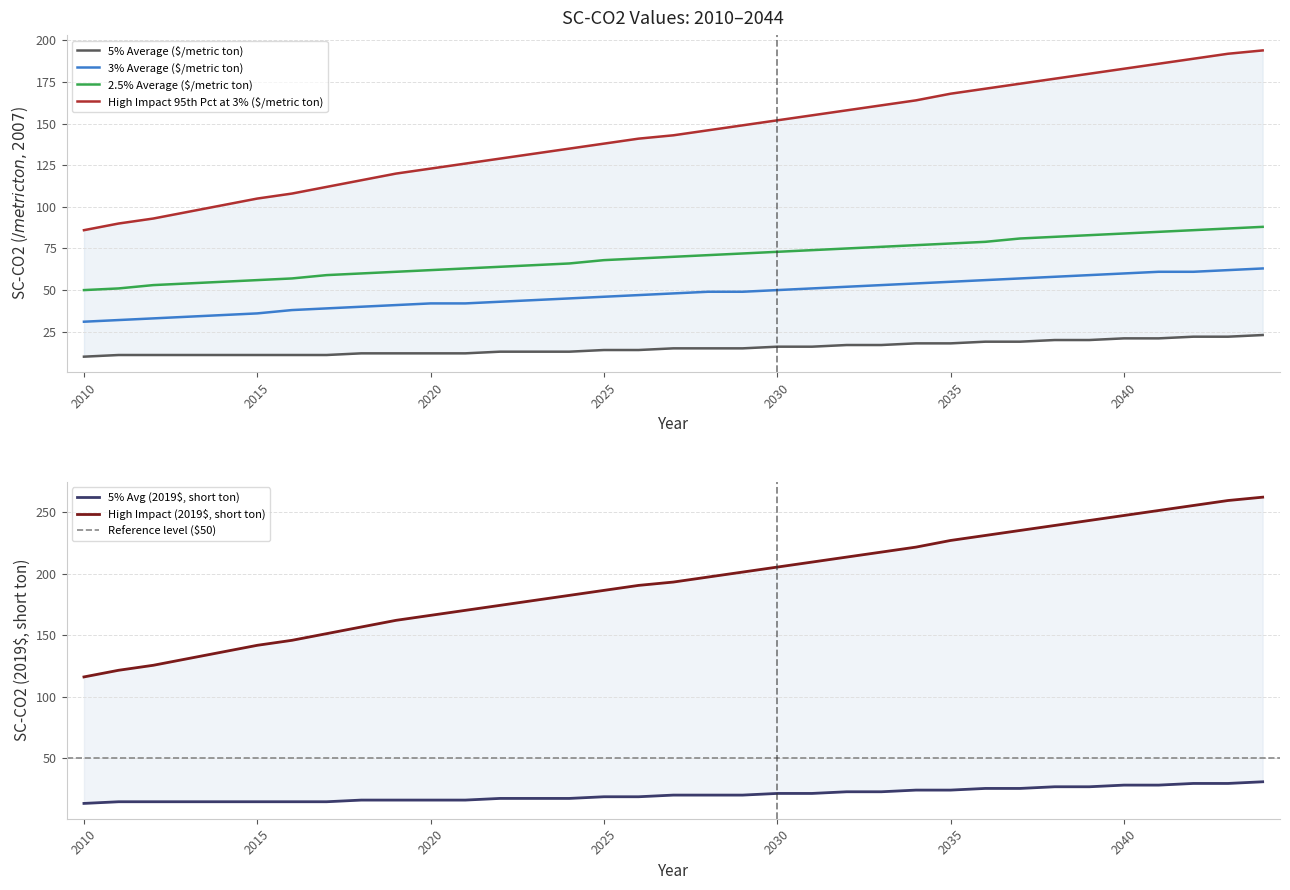

What is the average value of the 5% Avg (2019$, short ton) series?

20.7